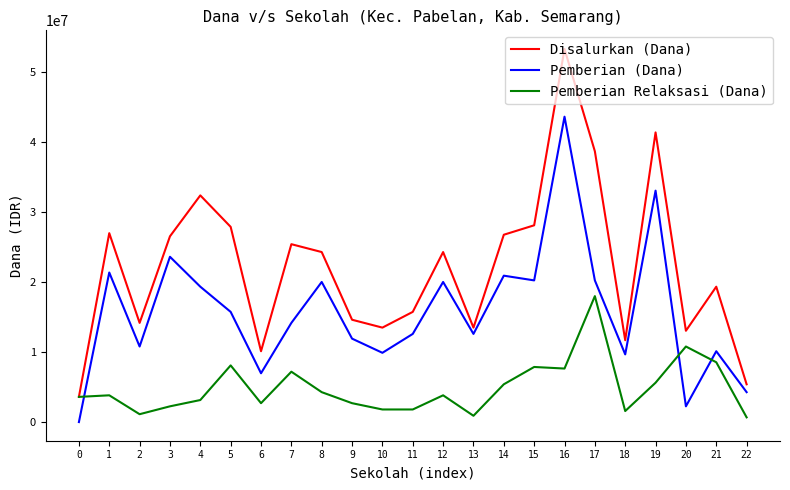

Which series has the largest range (max minus min)?

Disalurkan (Dana)